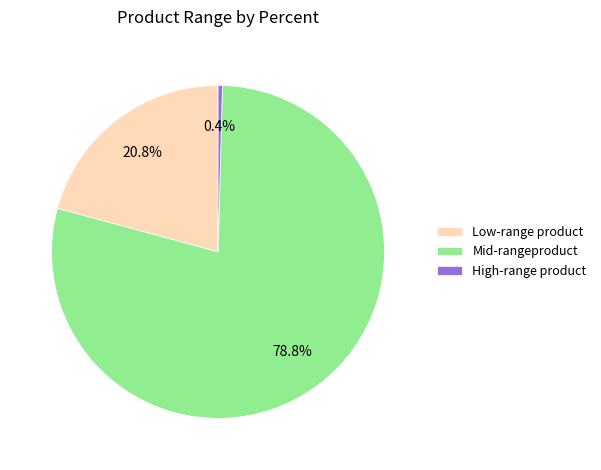

Count the number of slices in the pie.

3